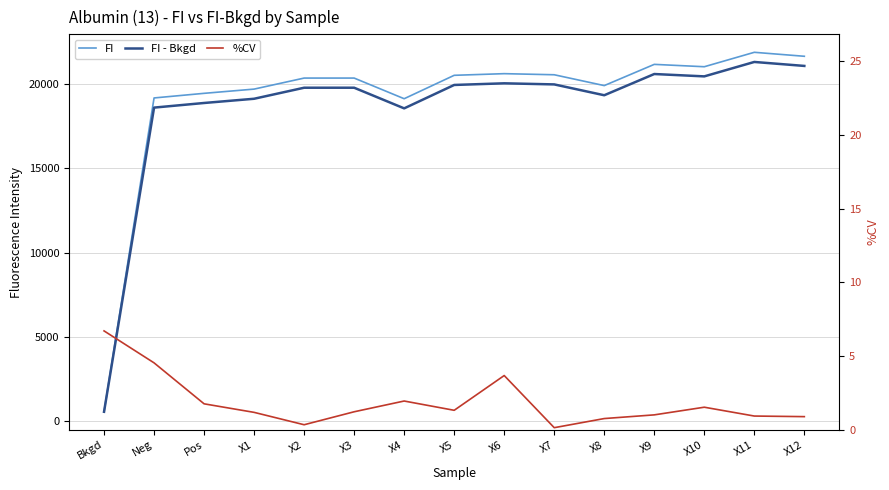

What is the sum of the FI - Bkgd values at X4 and X7?

38509.1